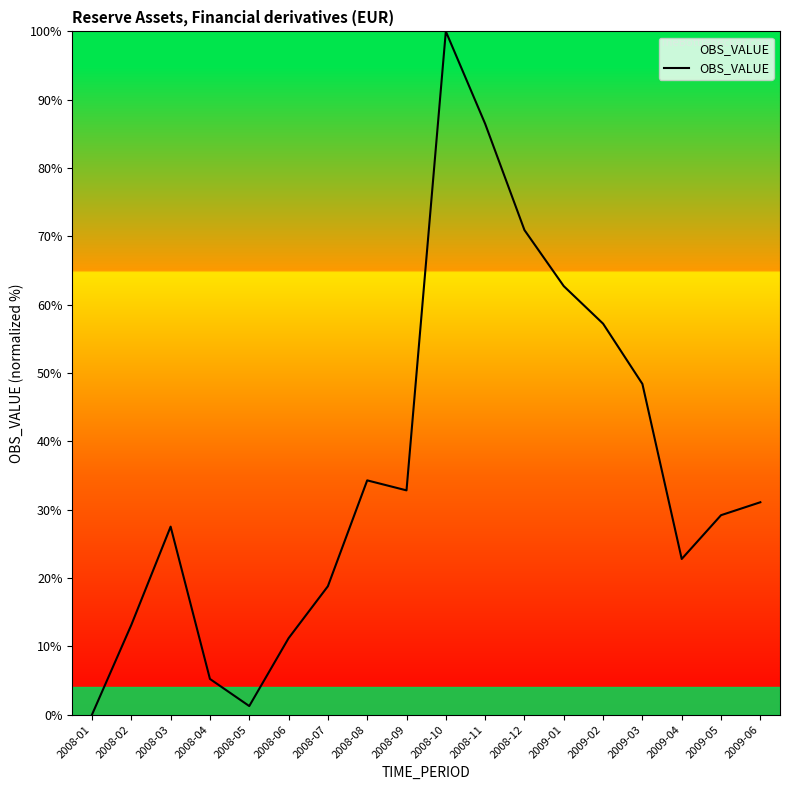

What value does the data have at 2008-07?

18.8